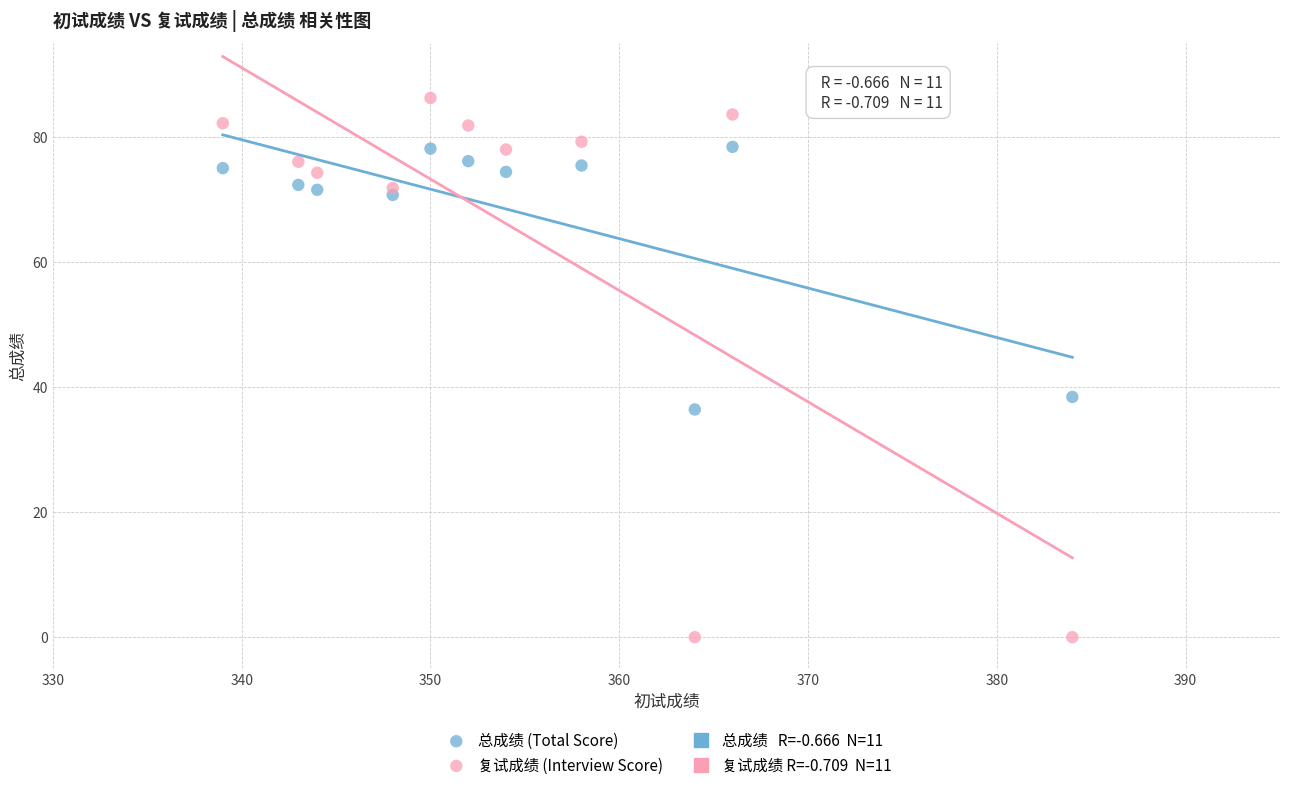

Which series contains the highest Y value?

复试成绩 (Interview Score)